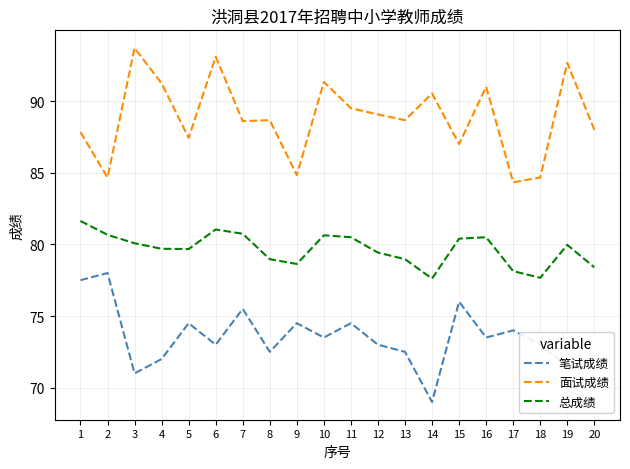

At 17, list the series in order from largest to smallest.

面试成绩, 总成绩, 笔试成绩